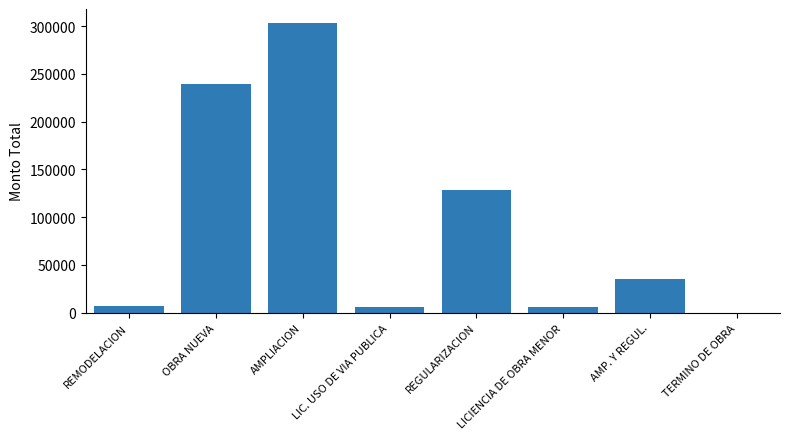

How many data points does each series have?

8